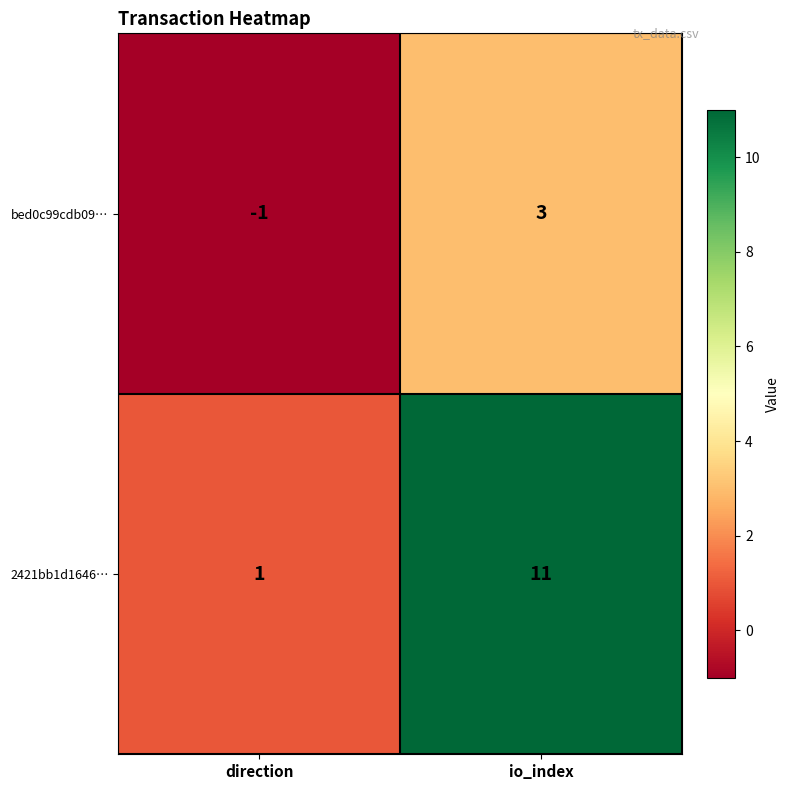

What is the difference between the maximum and minimum values in the 2421bb1d1646… series?

10